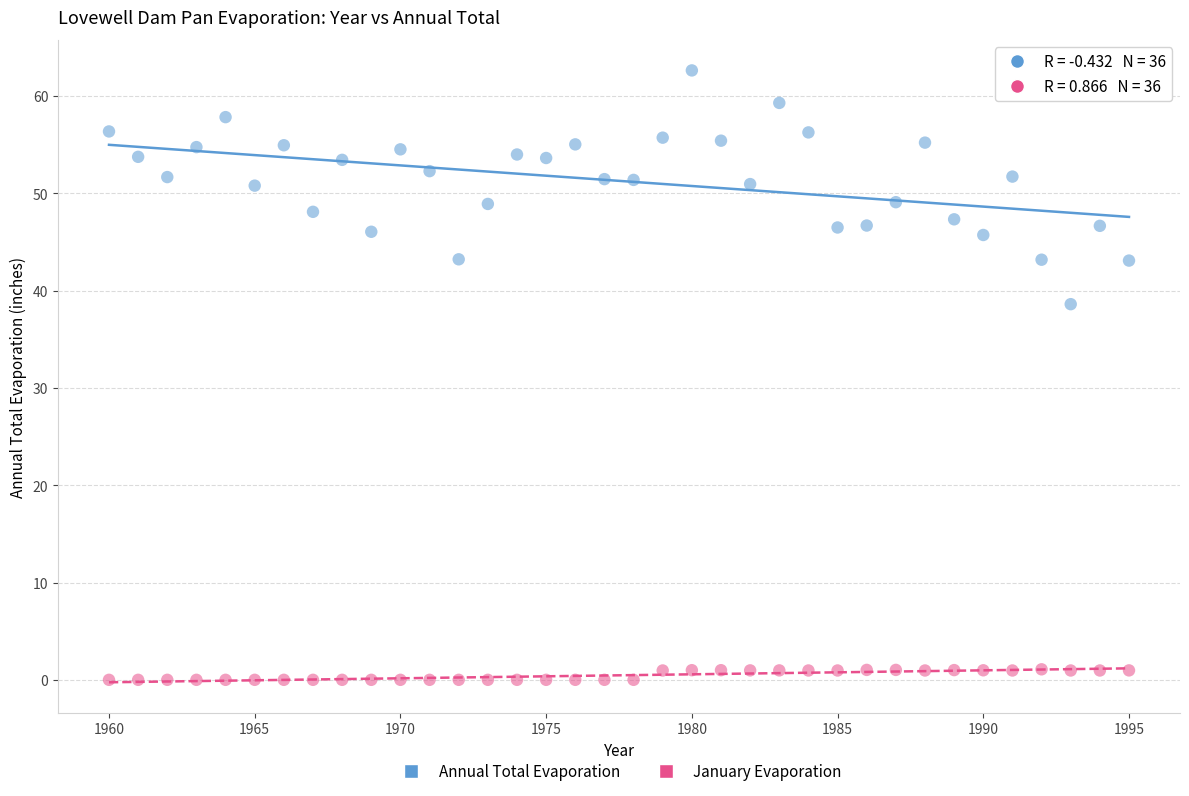

What are all the series names shown in the legend?

Annual Total Evaporation, January Evaporation